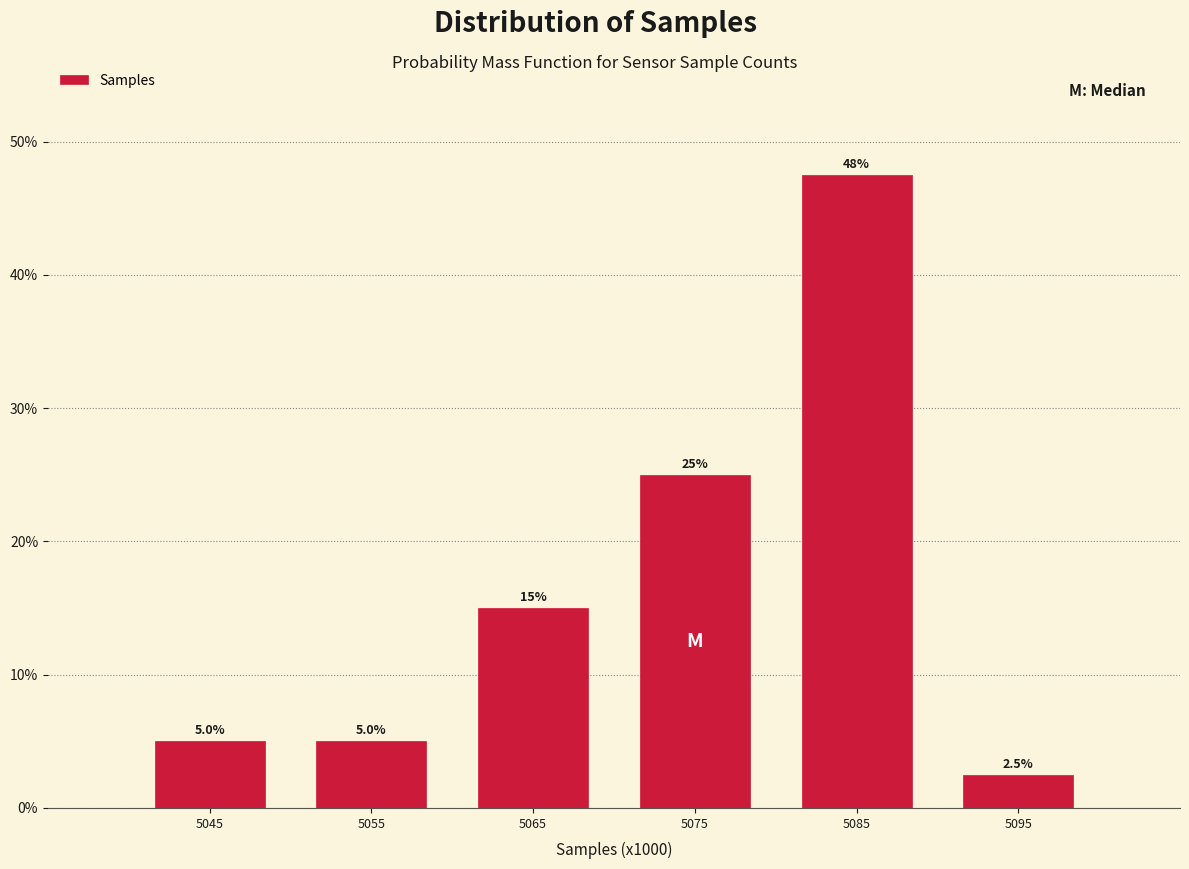

Reading right to left, extract all data points from this chart.

2.5	47.5	25.0	15.0	5.0	5.0